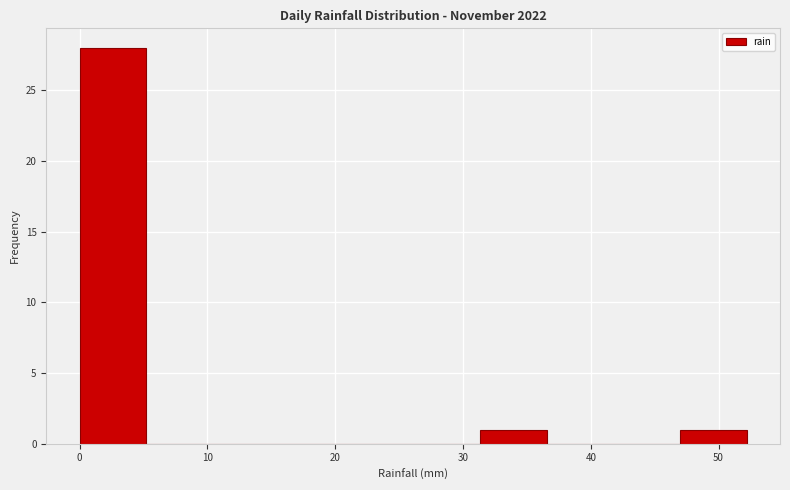

Reading left to right, transcribe this chart: for each bar, give the range it covers on the x-axis and its height. Neither the bar edges nor the heights are printed on the chart, so give them approximately, as read against the axes.

0 to 5: 28
5 to 10: 0
10 to 16: 0
16 to 21: 0
21 to 26: 0
26 to 31: 0
31 to 37: 1
37 to 42: 0
42 to 47: 0
47 to 52: 1